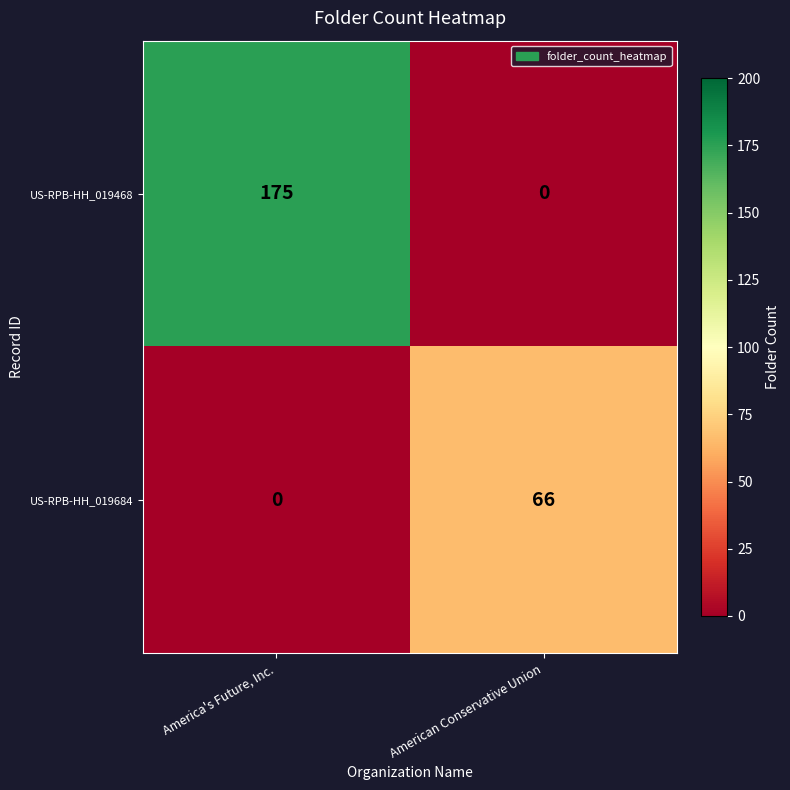

What is the average value of the US-RPB-HH_019468 series?

88